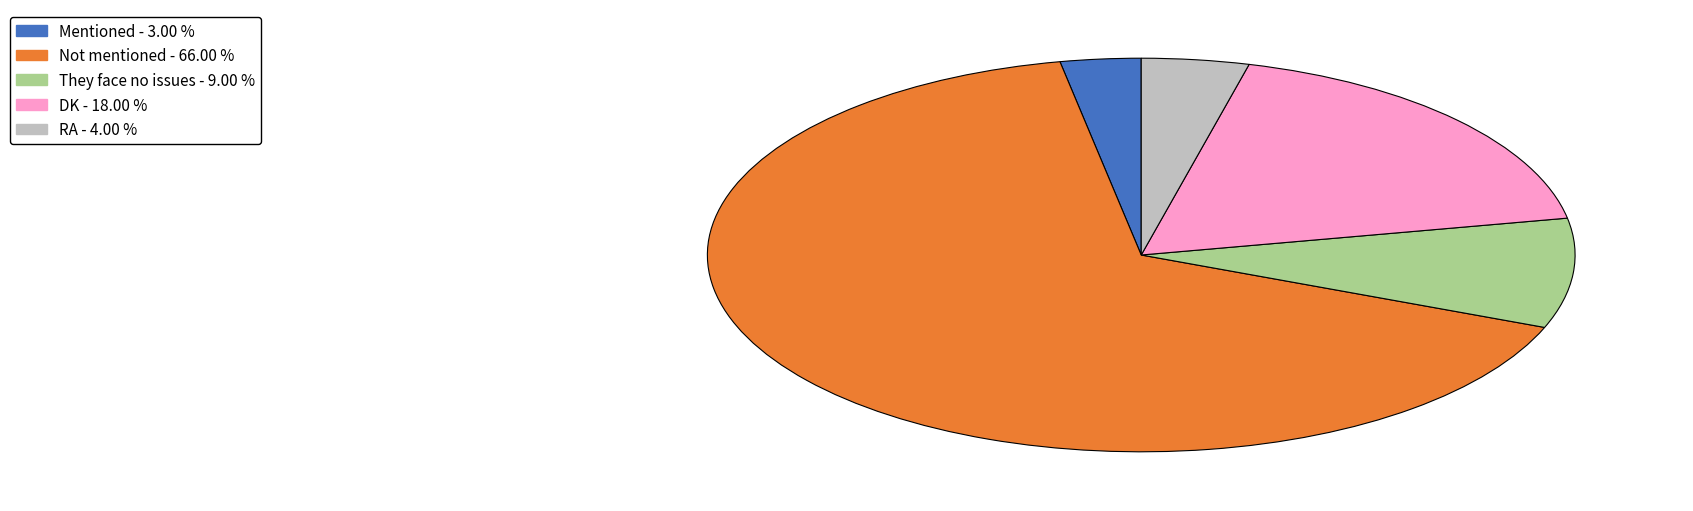

Combined, do Mentioned and DK account for over 50%?

No